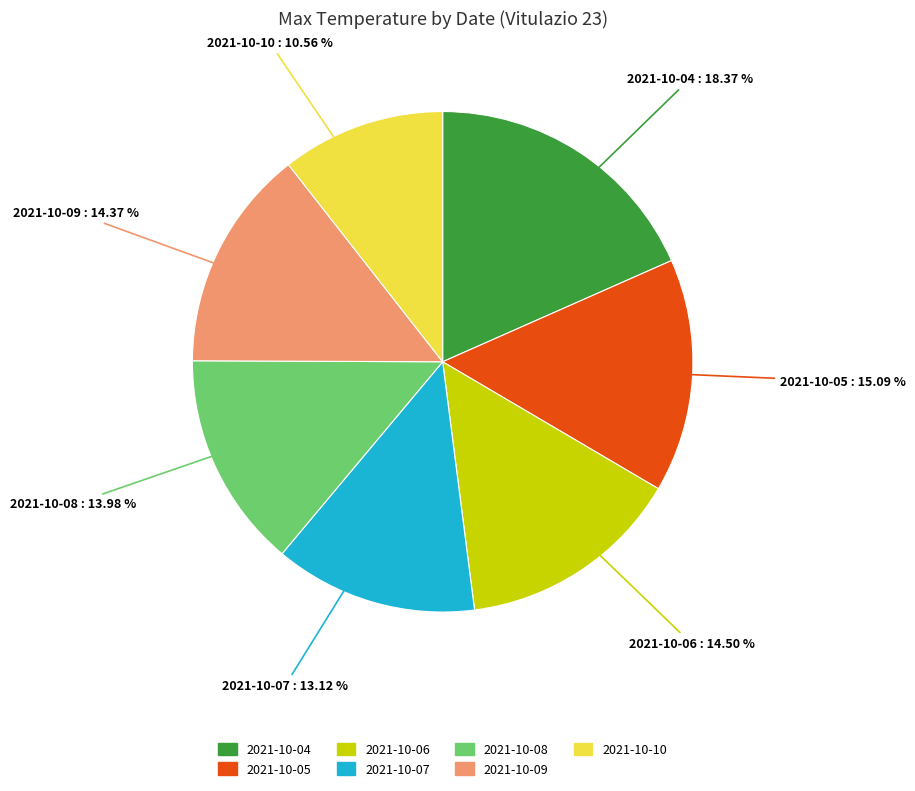

Count the number of slices in the pie.

7